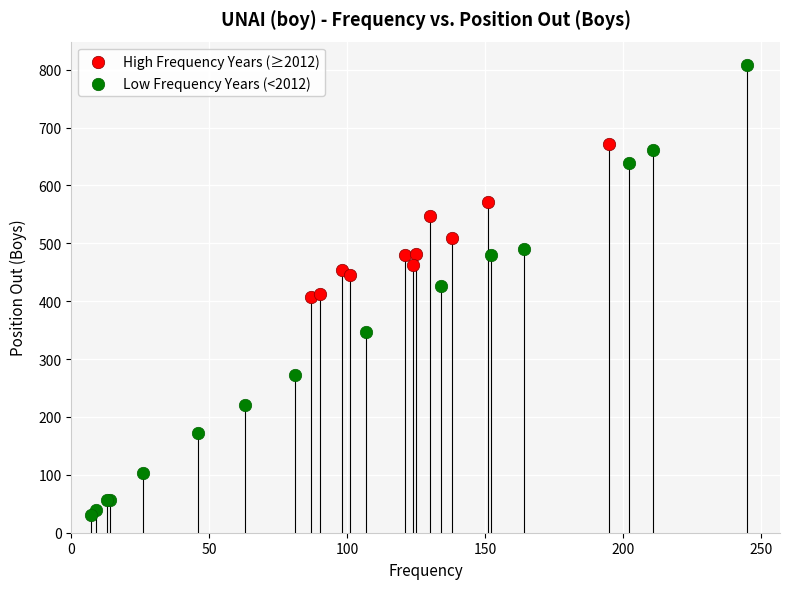

Which series contains the highest Y value?

Low Frequency Years (<2012)